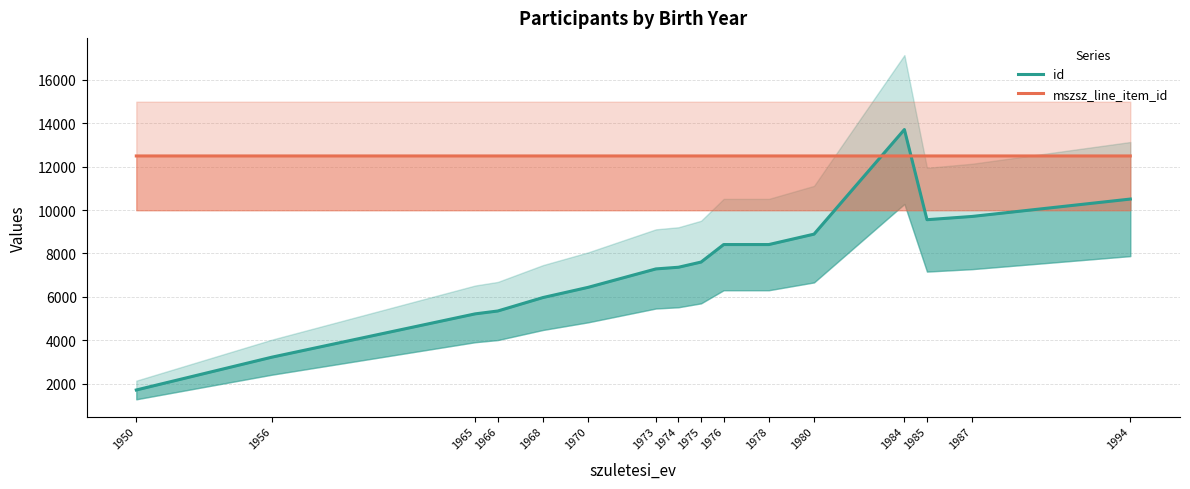

Reading right to left, extract all data points from this chart.

id: 10504.0	9704.0	9554.0	13705.0	8889.0	8410.0	8410.0	7604.0	7365.0	7288.0	6440.0	5970.0	5351.0	5219.0	3225.0	1715.0
mszsz_line_item_id: 12488.5	12488.6	12488.6	12488.6	12488.5	12488.8	12488.6	12488.5	12488.6	12488.6	12488.6	12488.6	12488.5	12488.5	12488.6	12488.6